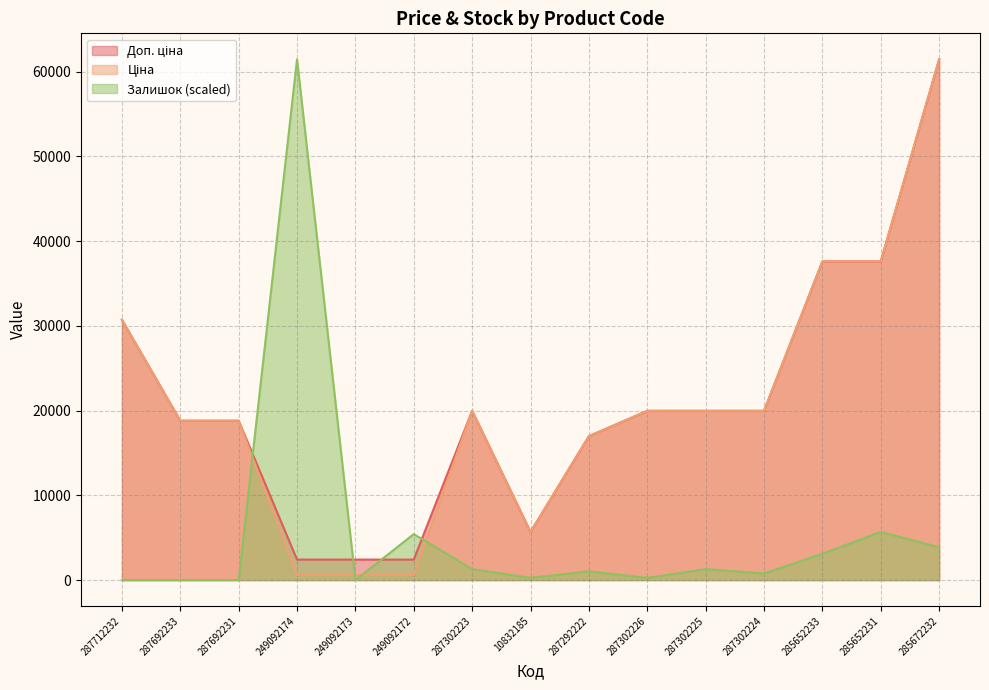

Where does the Ціна series first go above 19964?

287712232